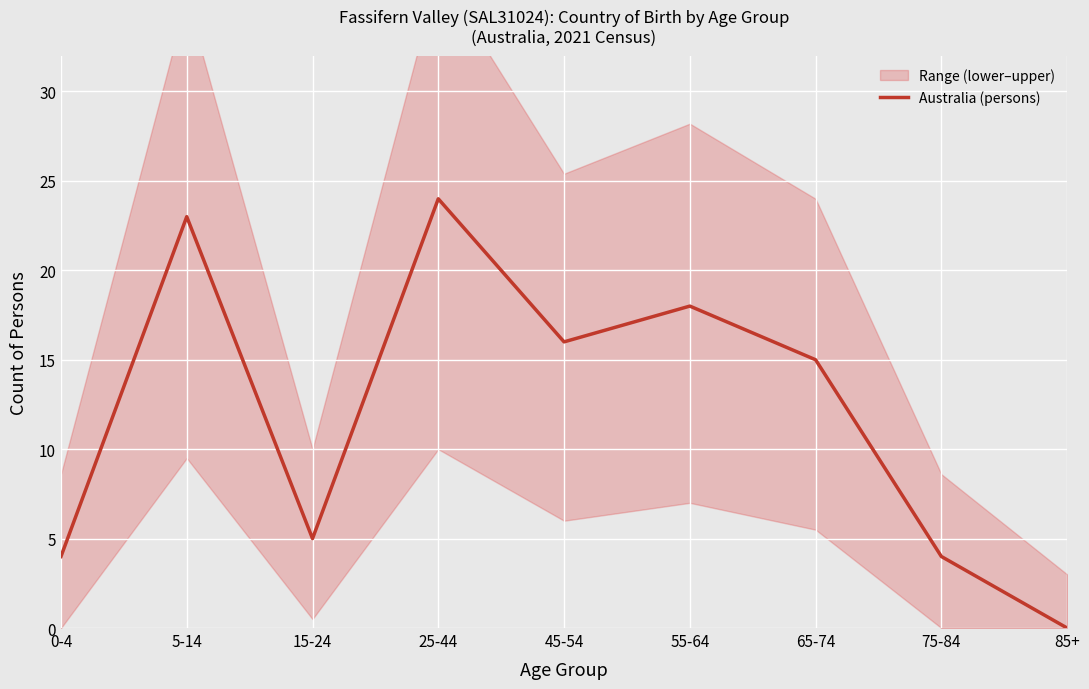

How many values exceed 15?

4